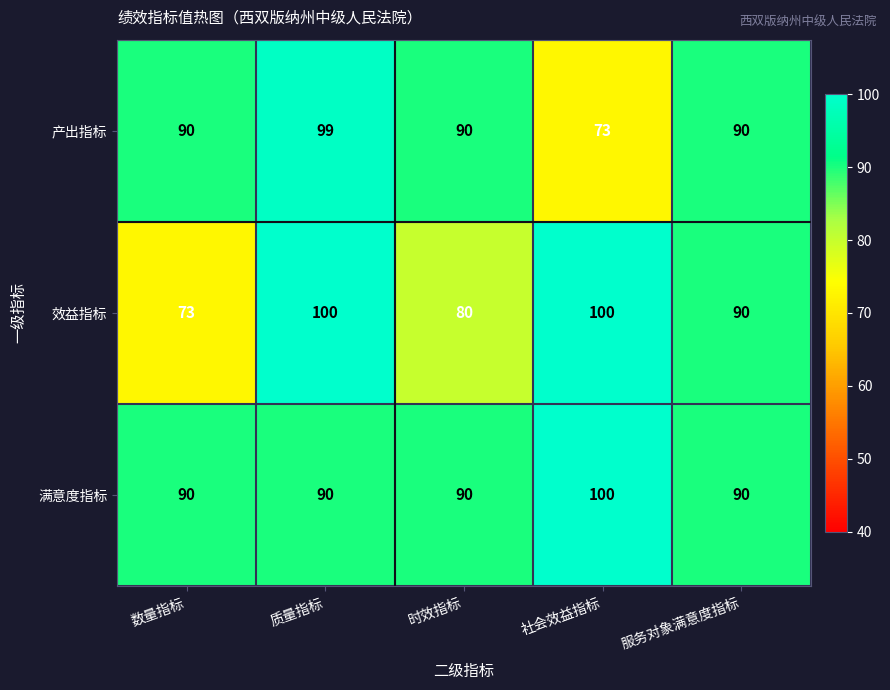

How many distinct data groups are displayed?

3